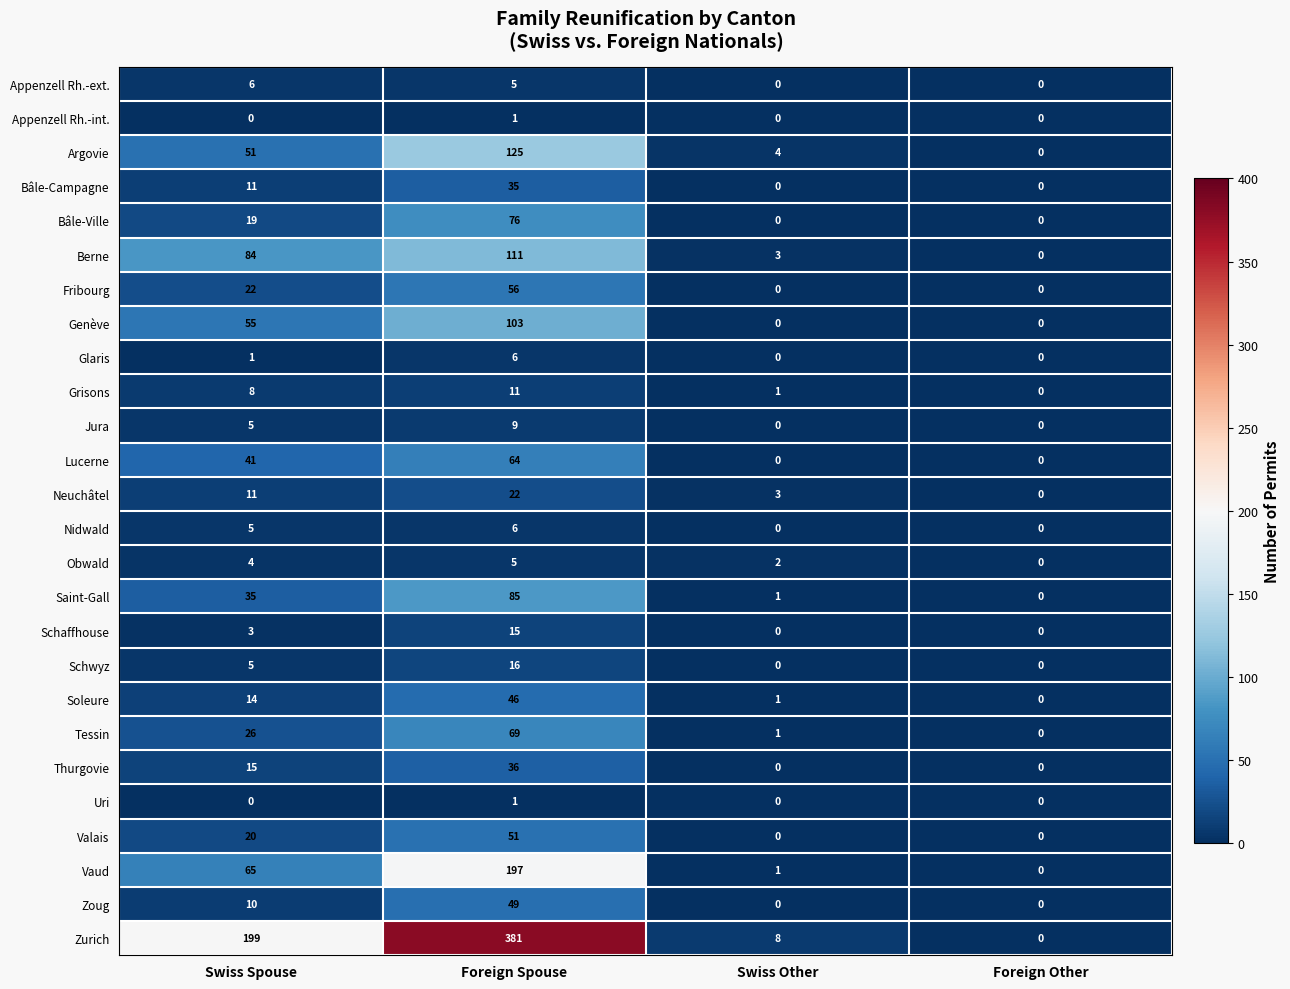

What is the total value across all series at Swiss Other?

25